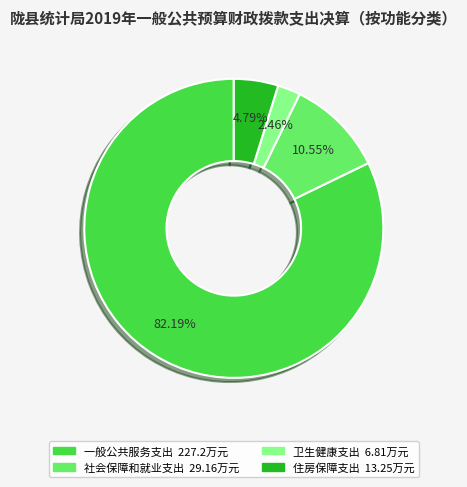

Which category has the biggest portion of the pie?

一般公共服务支出